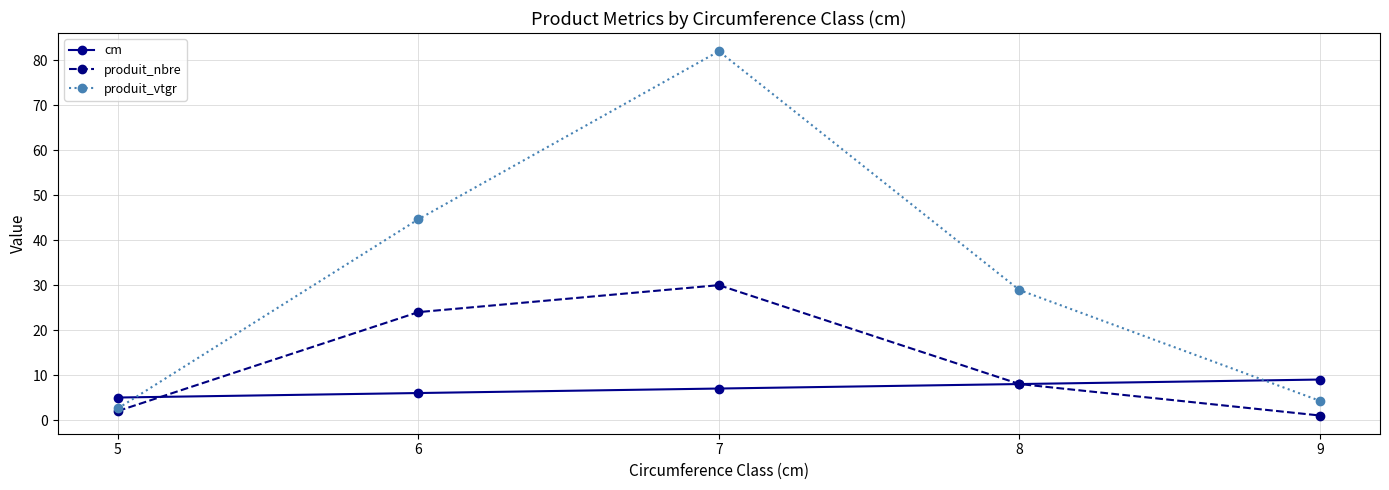

What is the difference between the highest and lowest values at 5?

3.0